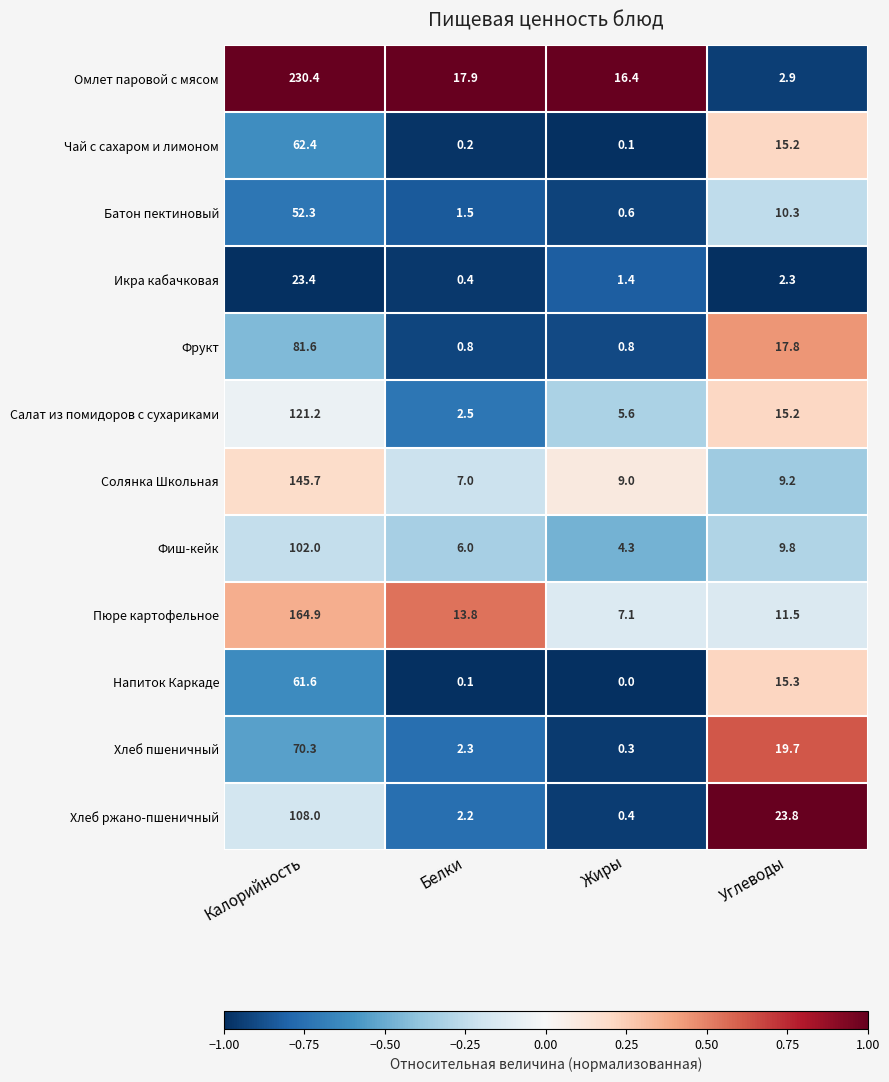

True or false: Омлет паровой с мясом has a value of 32.2 at Белки.

False